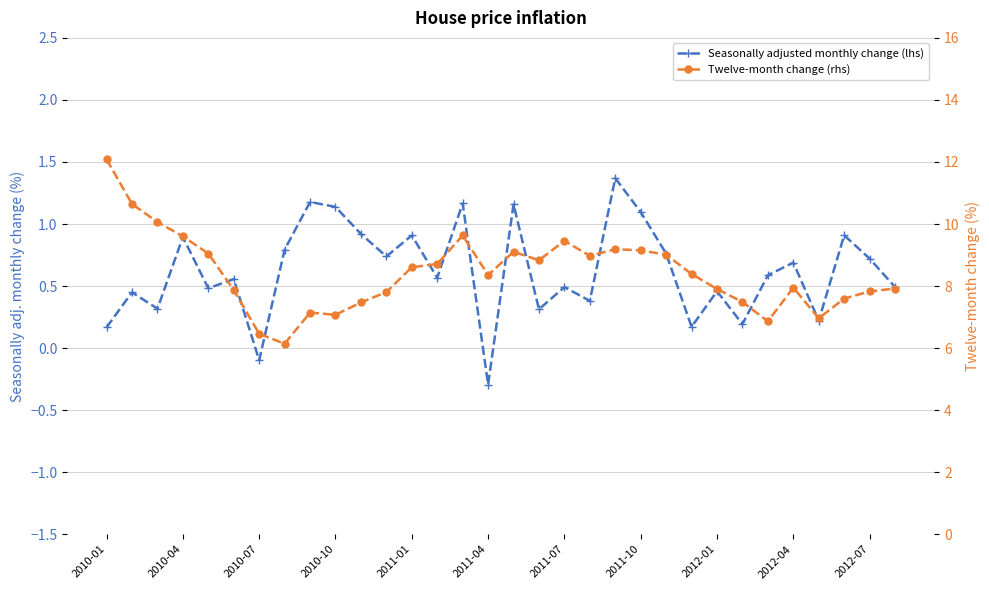

Which series has the largest range (max minus min)?

Twelve-month change (rhs)